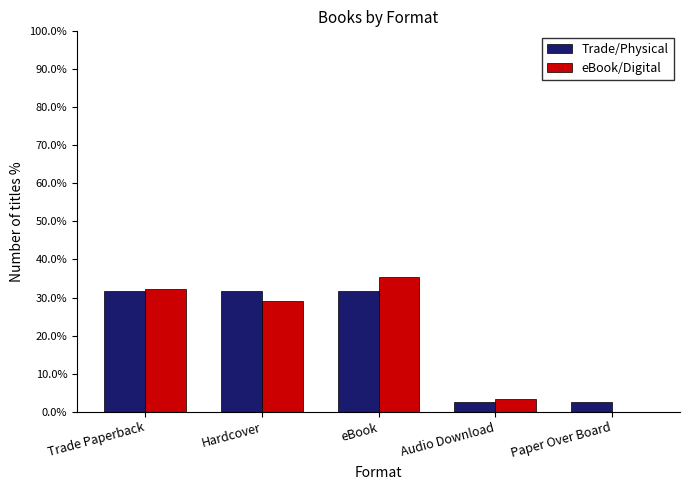

How many positive values does the eBook/Digital series have?

4